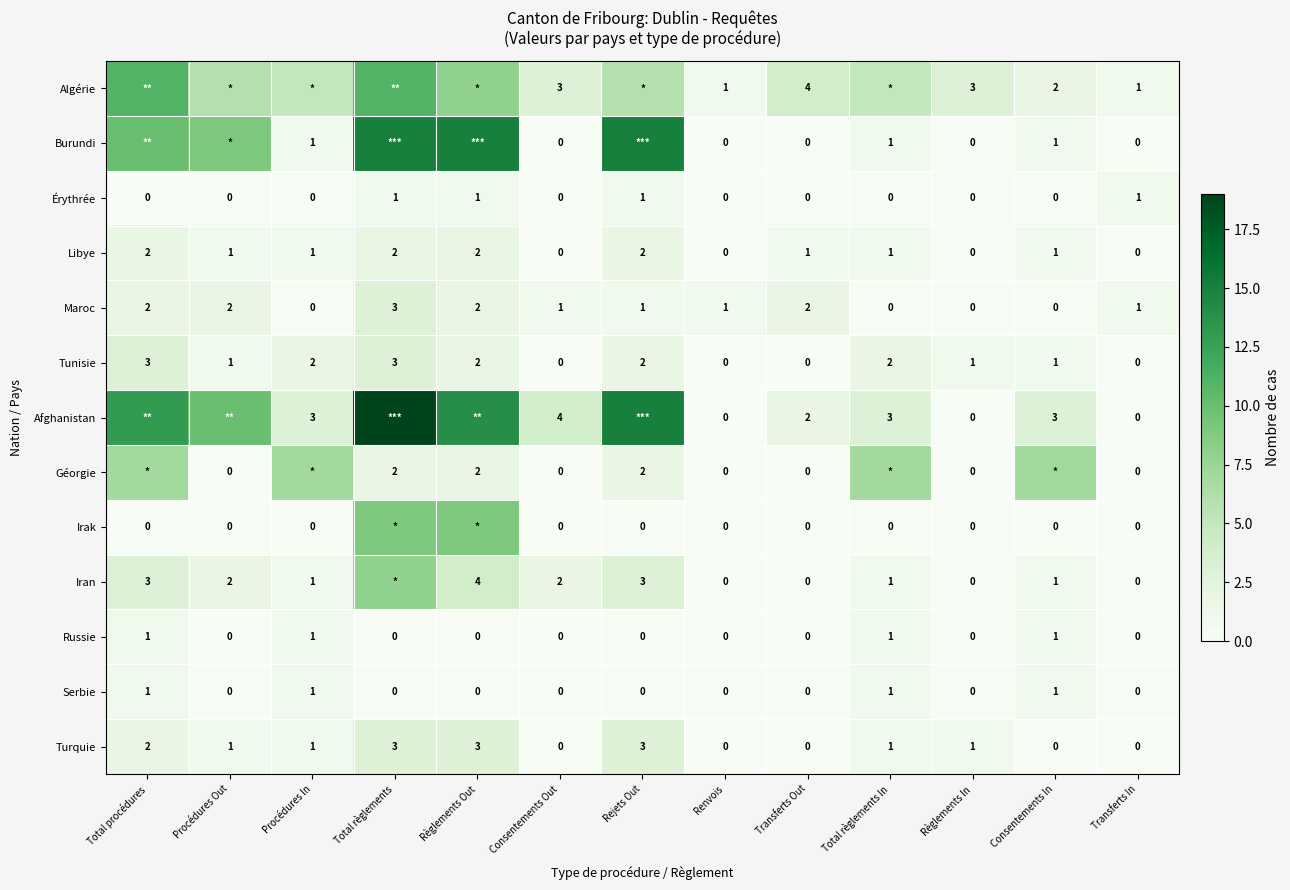

What is the difference between the Maroc values at Transferts In and Règlements In?

1